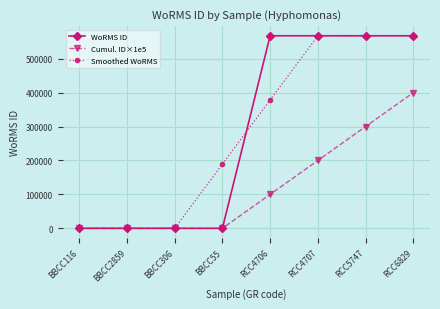

What is the spread (max minus min) of values at RCC4707?

367587.0